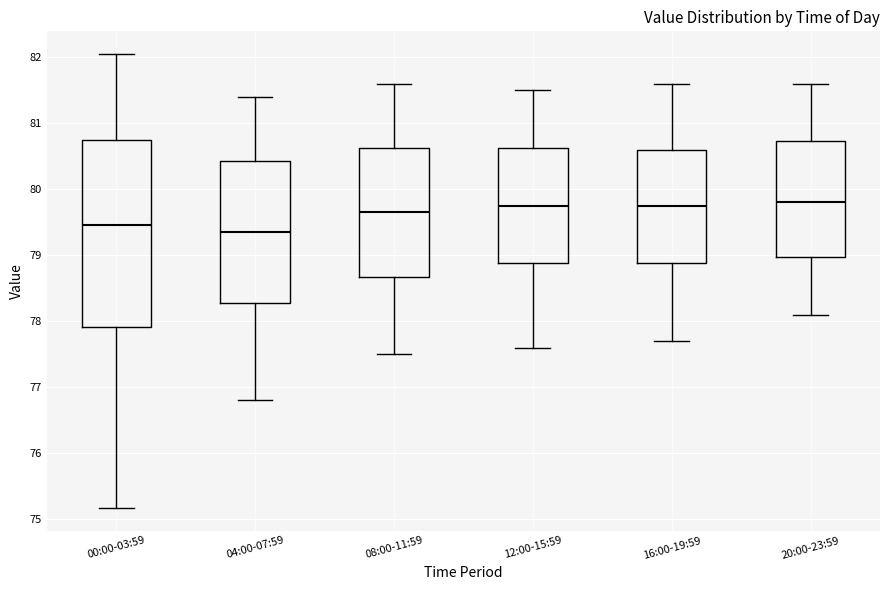

Reading left to right, read every box against the y-axis: the position of its median line, the range the box covers, and the ends of its whiskers. The values are not printed on the chart, so give them approximately, as read against the axis.

00:00-03:59: median 79.5, box 77.9 to 80.7, whiskers 75.2 to 82.1
04:00-07:59: median 79.4, box 78.3 to 80.4, whiskers 76.8 to 81.4
08:00-11:59: median 79.7, box 78.7 to 80.6, whiskers 77.5 to 81.6
12:00-15:59: median 79.8, box 78.9 to 80.6, whiskers 77.6 to 81.5
16:00-19:59: median 79.8, box 78.9 to 80.6, whiskers 77.7 to 81.6
20:00-23:59: median 79.8, box 79.0 to 80.7, whiskers 78.1 to 81.6